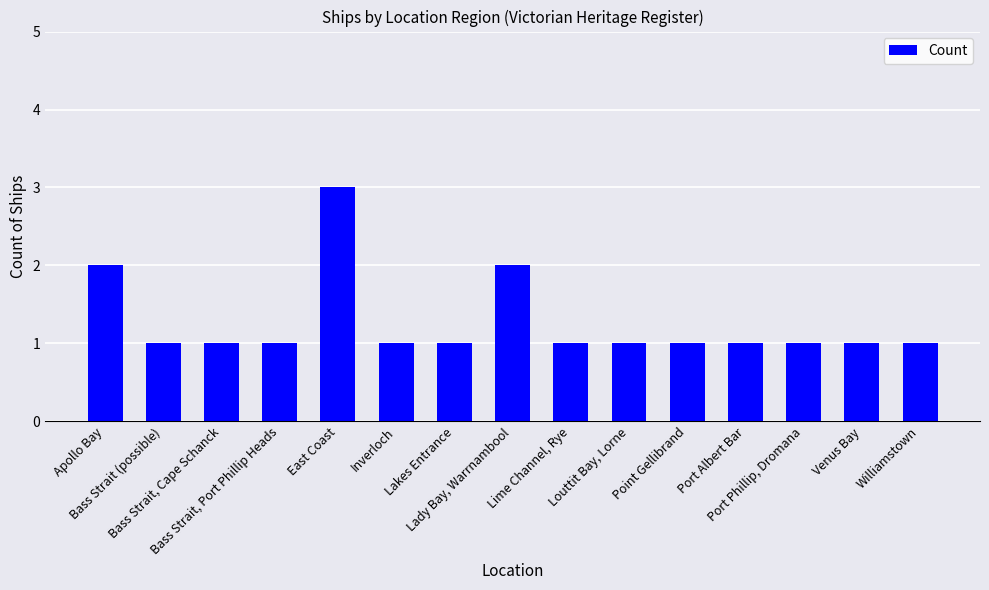

What is the sum of the values at Williamstown and Port Albert Bar?

2